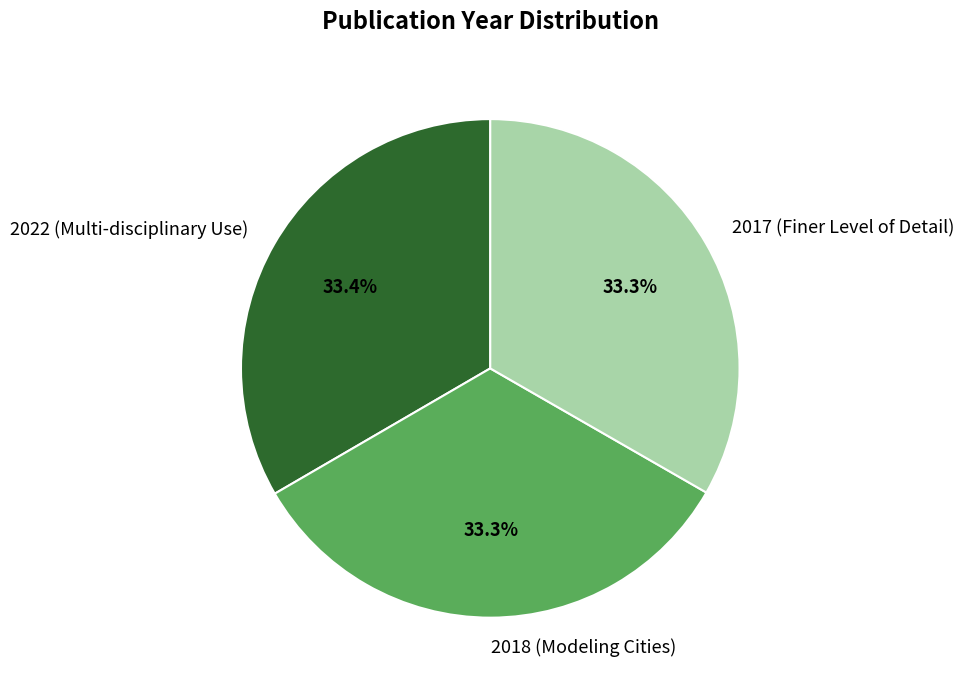

How much of the chart is everything except 2017 (Finer Level of Detail)?

66.7%